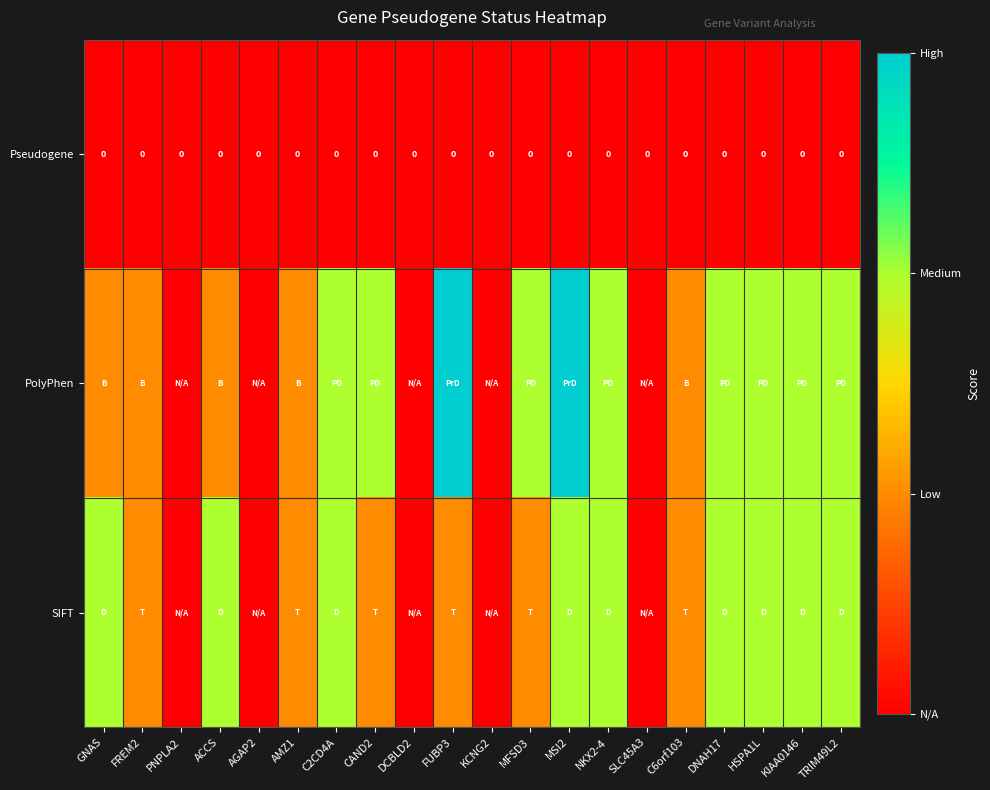

What value does the SIFT series have at HSPA1L?

2